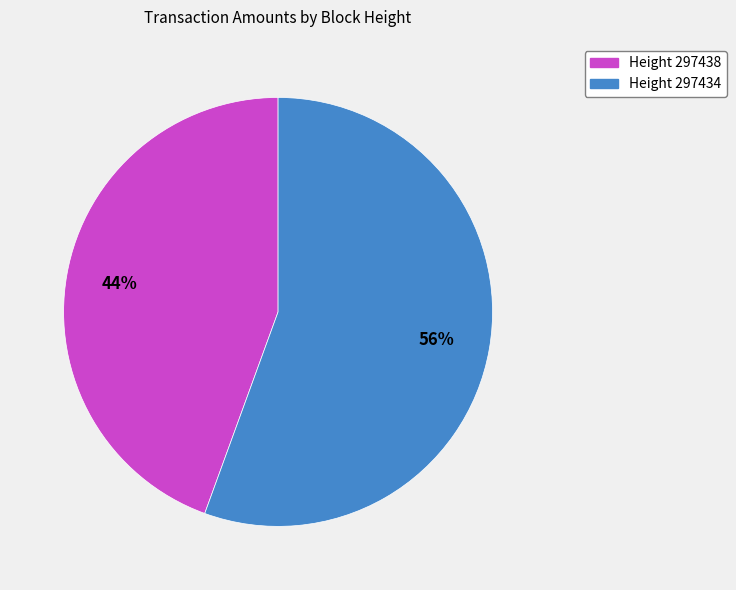

Count the number of slices in the pie.

2